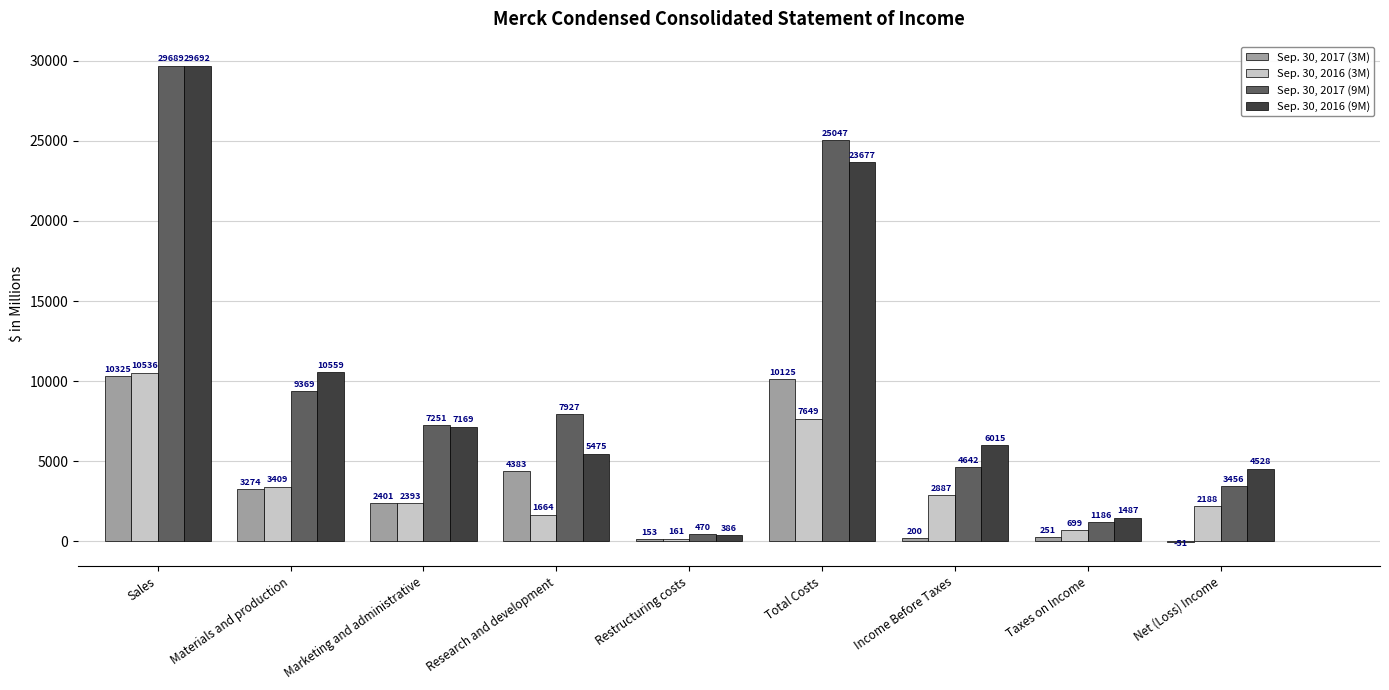

Which series changed the most between Marketing and administrative and Income Before Taxes?

Sep. 30, 2017 (9M)